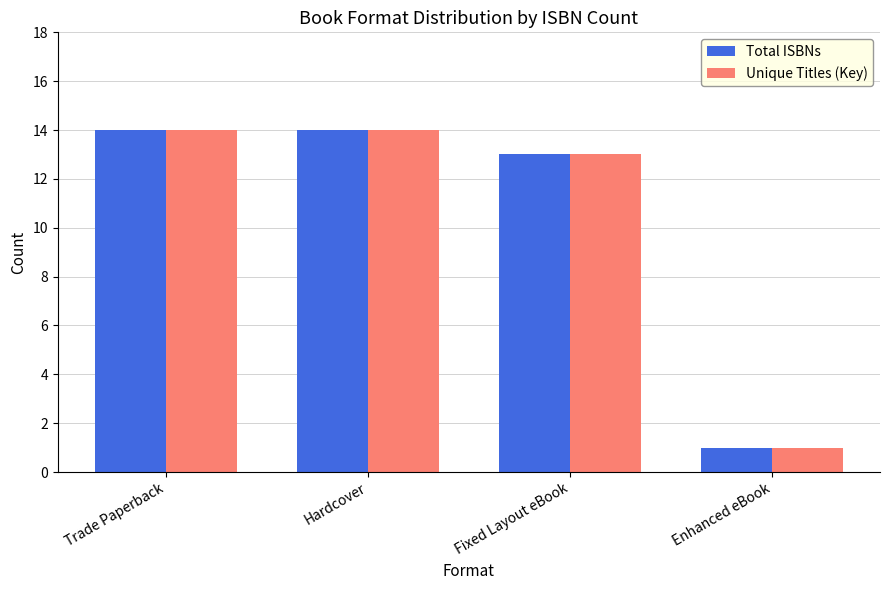

Which category has the lowest value in the Total ISBNs series?

Enhanced eBook